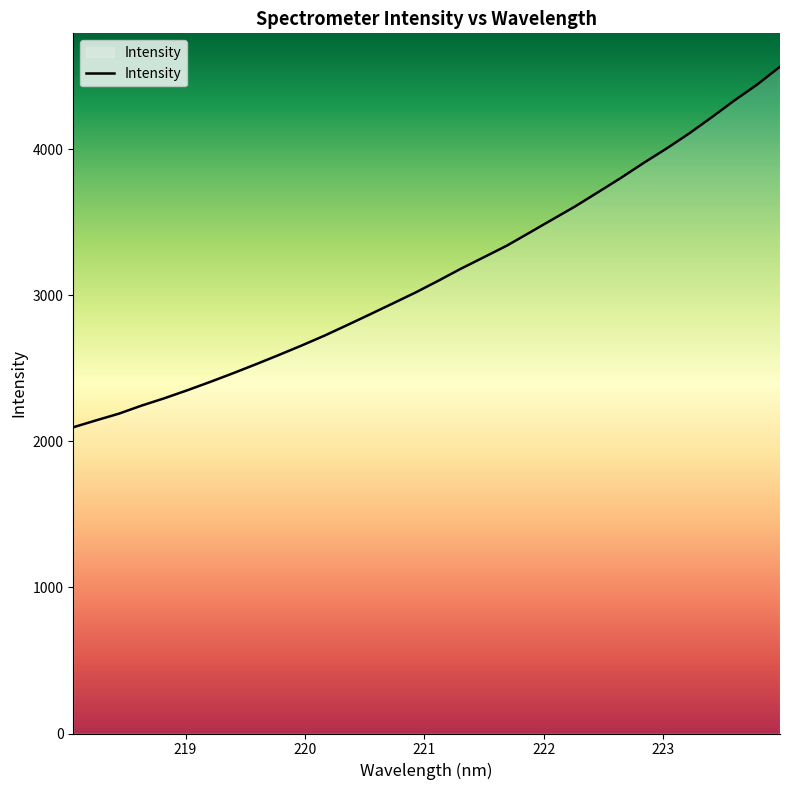

What is the difference between the maximum and minimum values?

2469.1